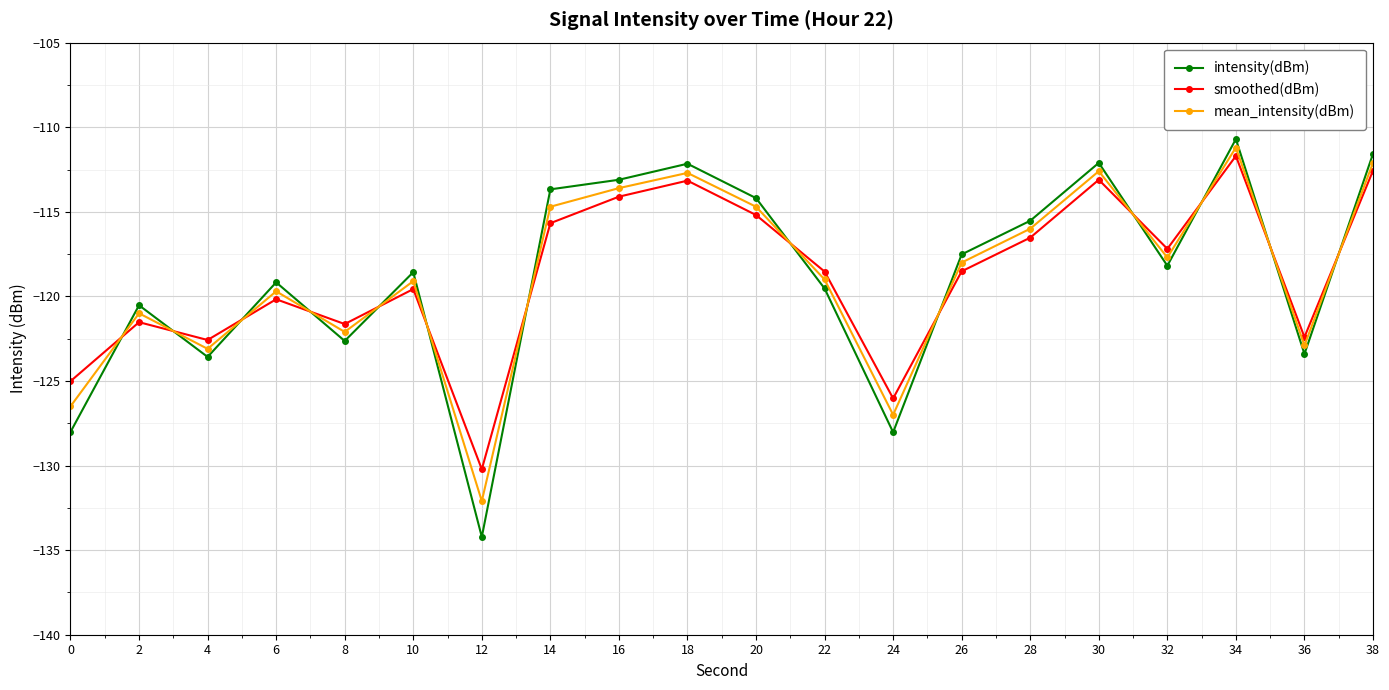

At which category is the sum across all series the highest?

34